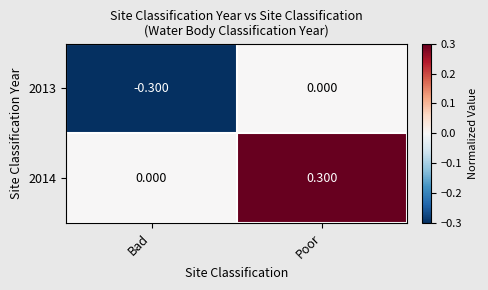

At which label is 2013 closest to 0?

Poor